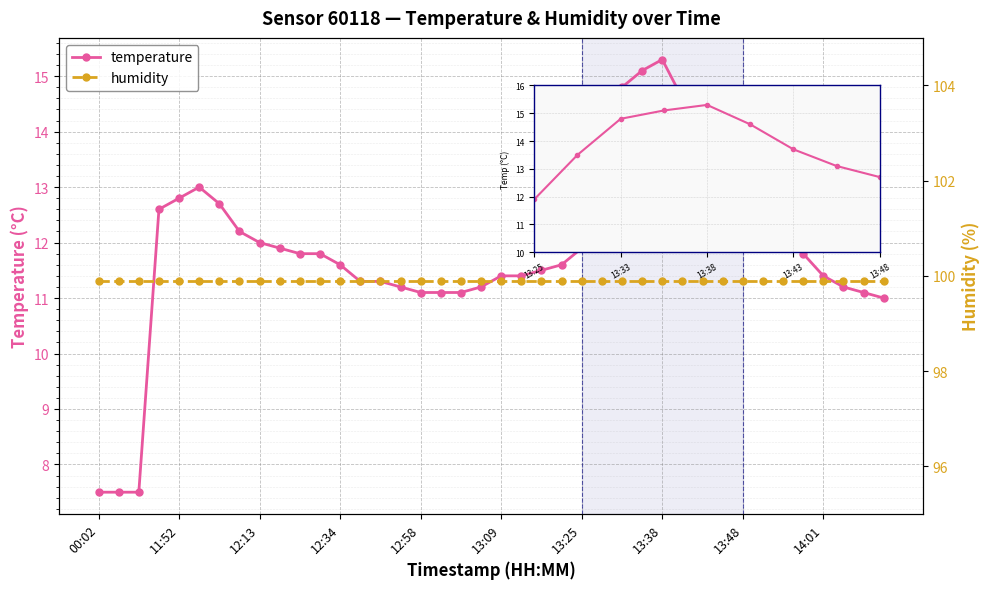

What is the difference between the highest and lowest values at 27?

84.8